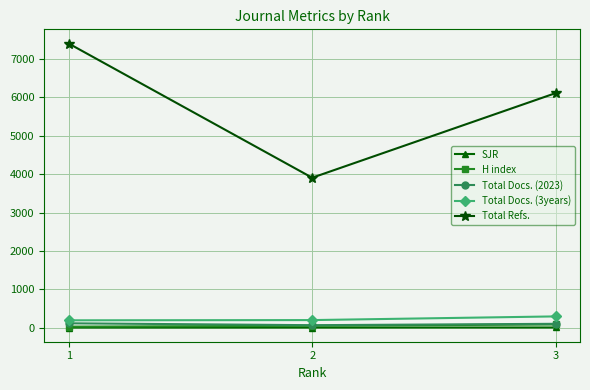

How many H index values are between 23 and 79?

3